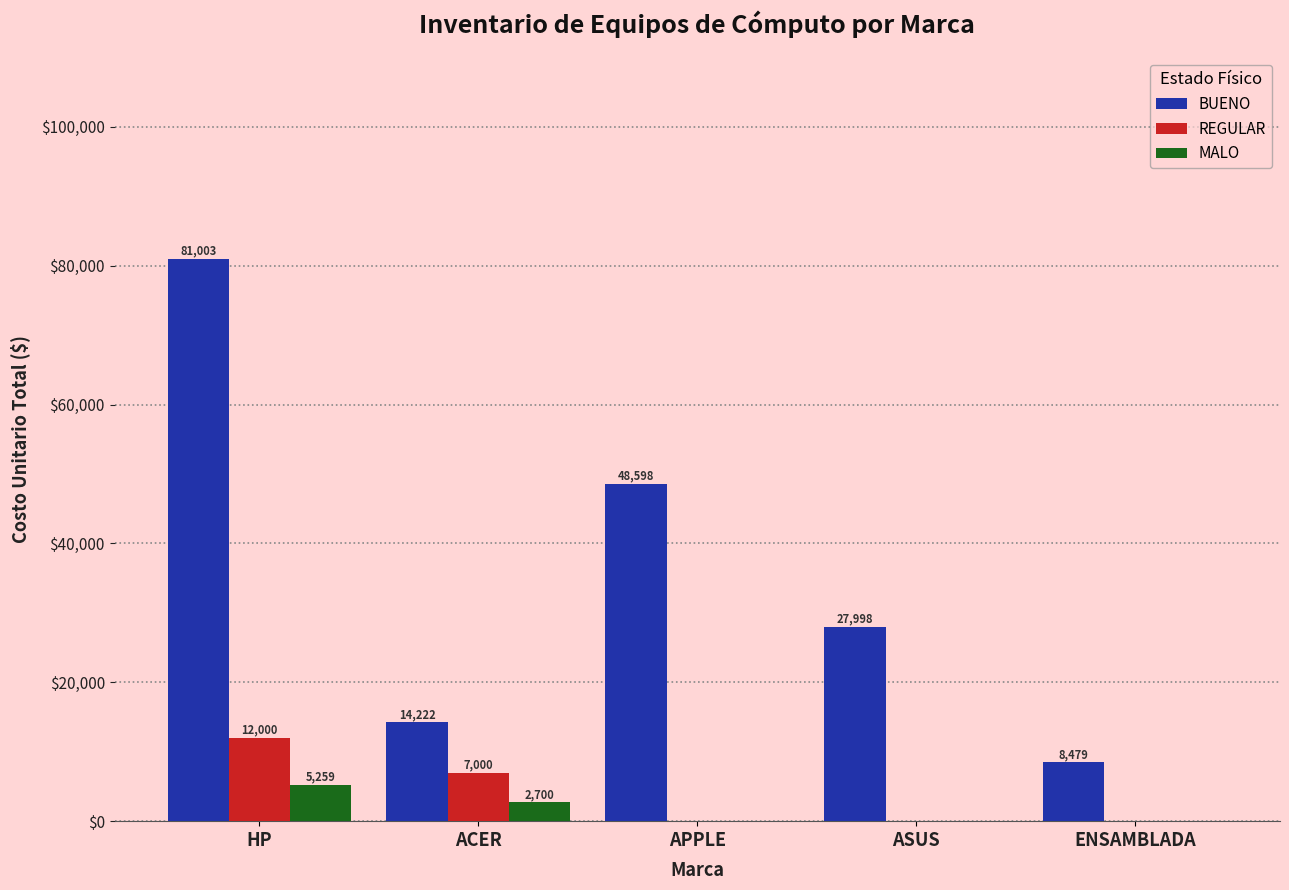

What is the total value across all series at ACER?

23922